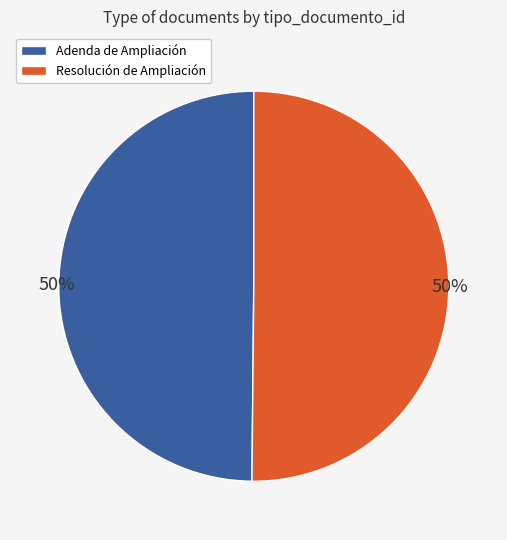

Is it true that Adenda de Ampliación is 50% of the pie?

True